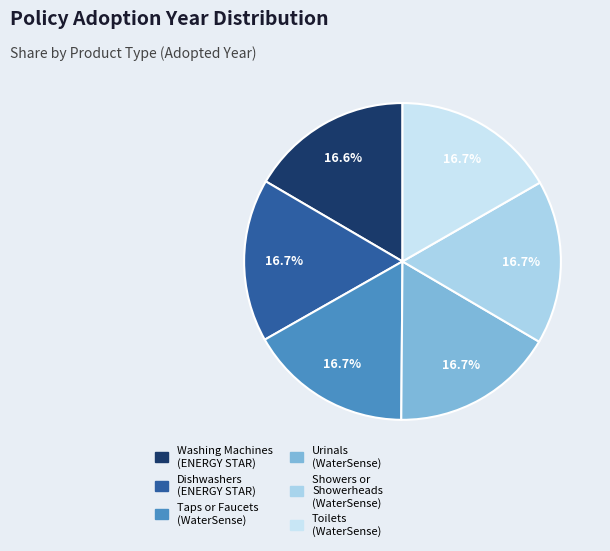

Which slice is the largest?

Showers or
Showerheads
(WaterSense)